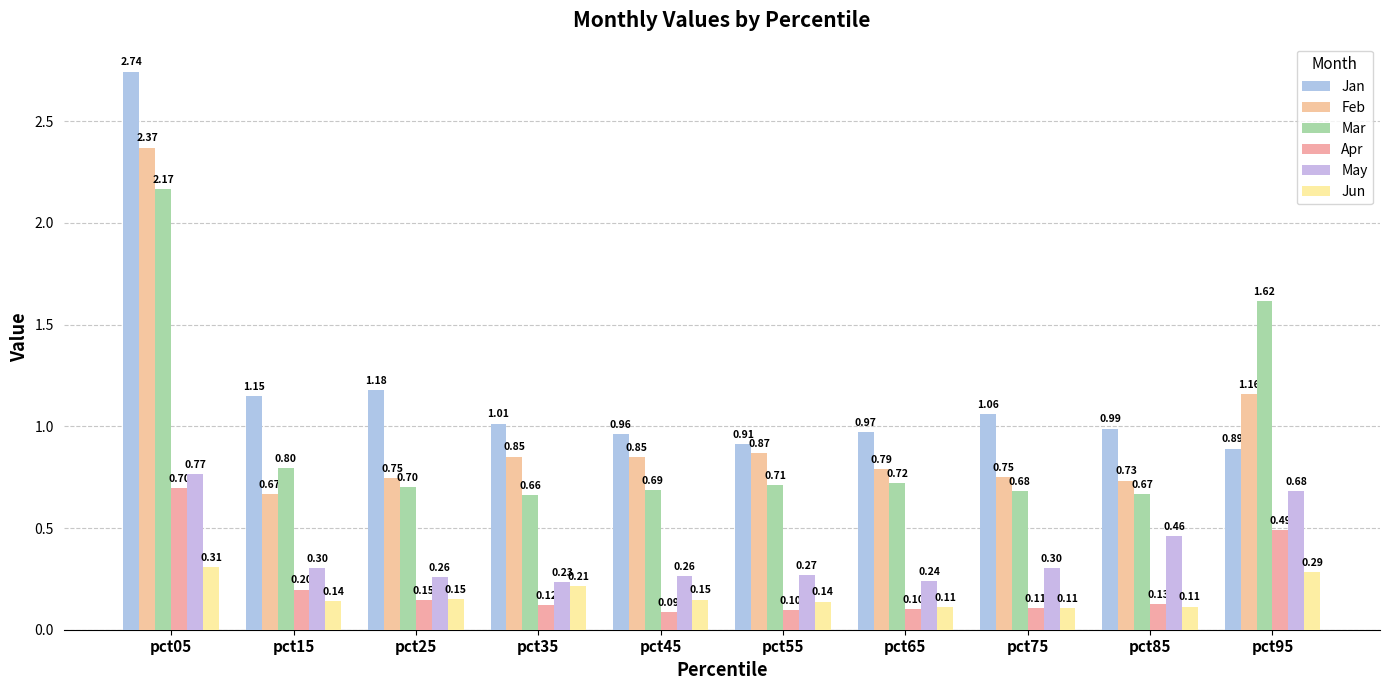

What is the average value of the Jun series?

0.2